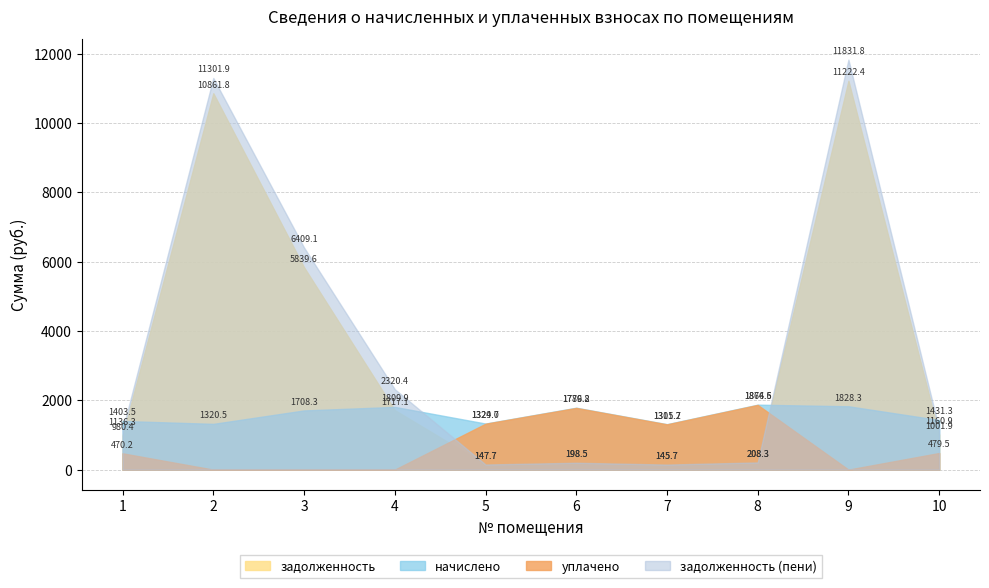

Is it true that уплачено equals 1779.2 at 6?

True